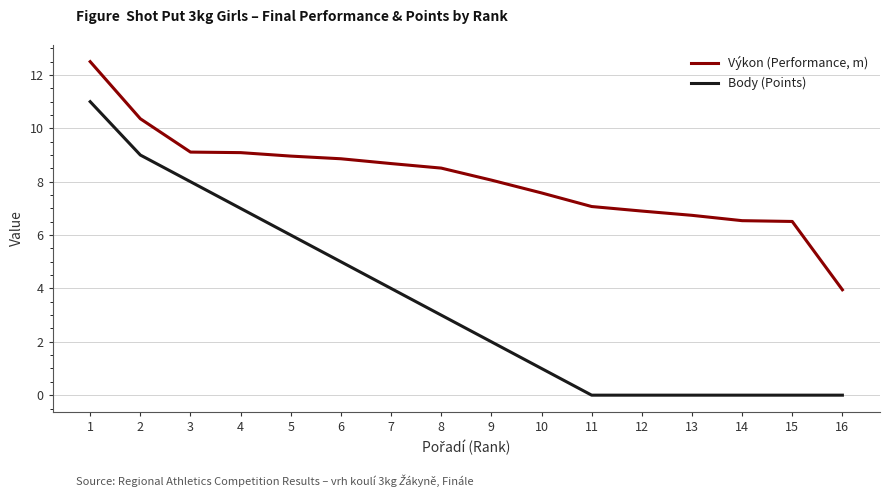

Is the value of Body (Points) at 4 greater than the value of Výkon (Performance, m) at 2?

No